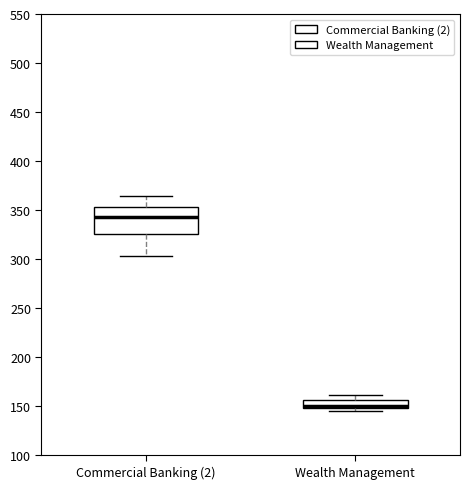

Which box has the highest median line?

Commercial Banking (2)